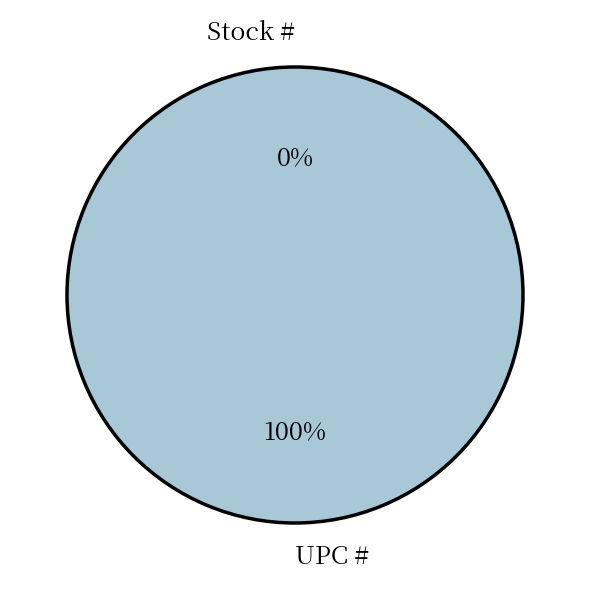

To the nearest percent, what is the combined percentage of UPC # and Stock #?

100%